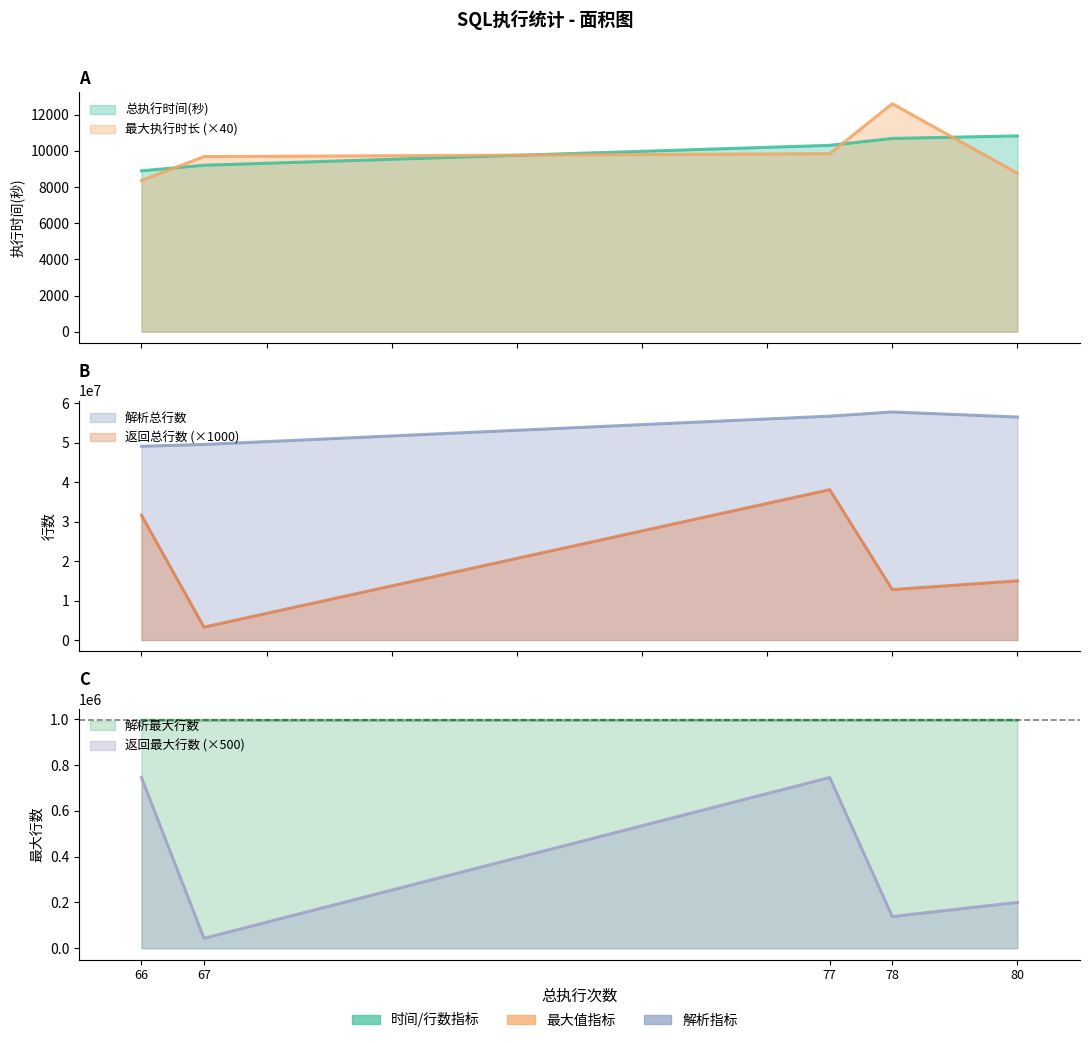

Which series has the widest spread of values?

返回总行数